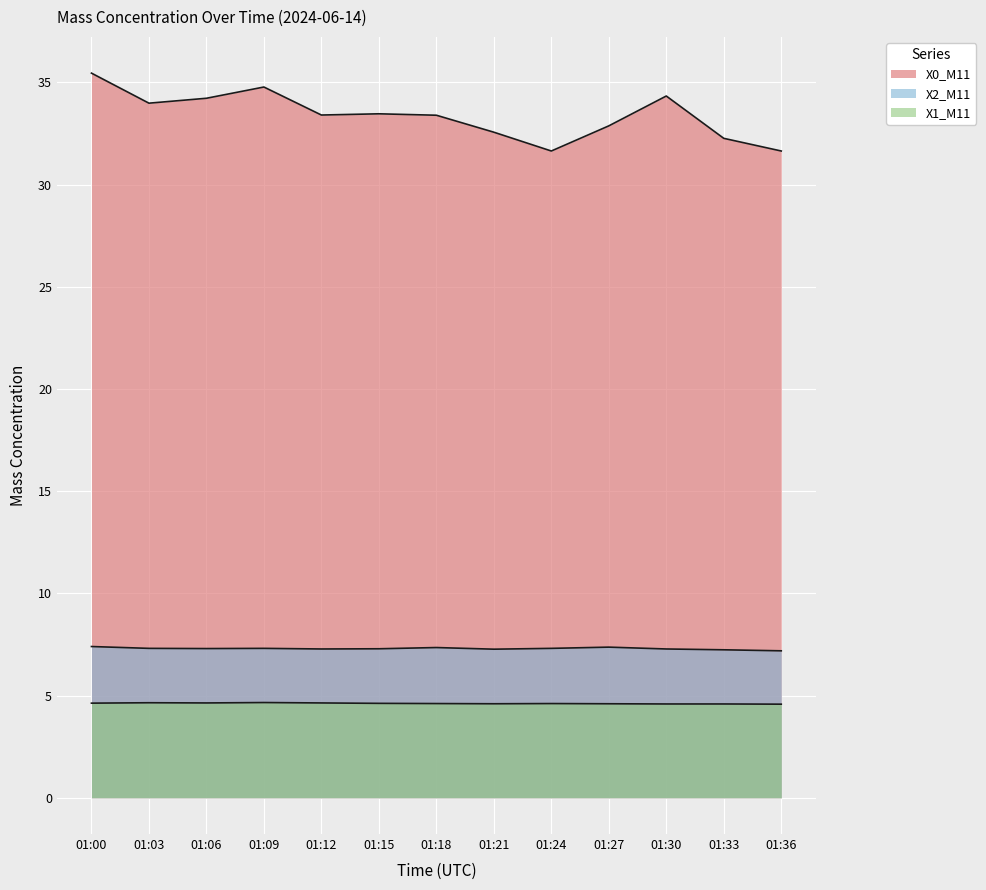

Where is the first local minimum for X2_M11?

01:06